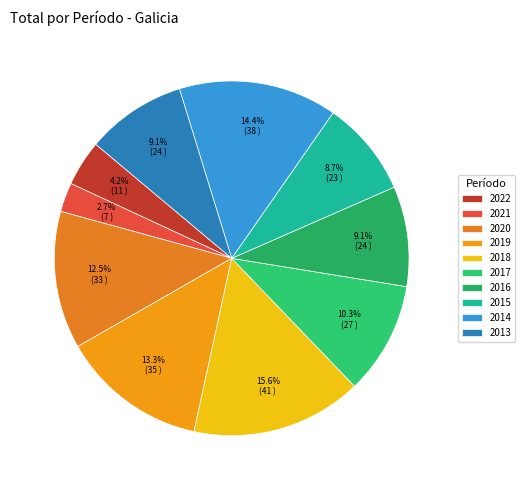

What percentage is the 2015 slice, to the nearest percent?

9%